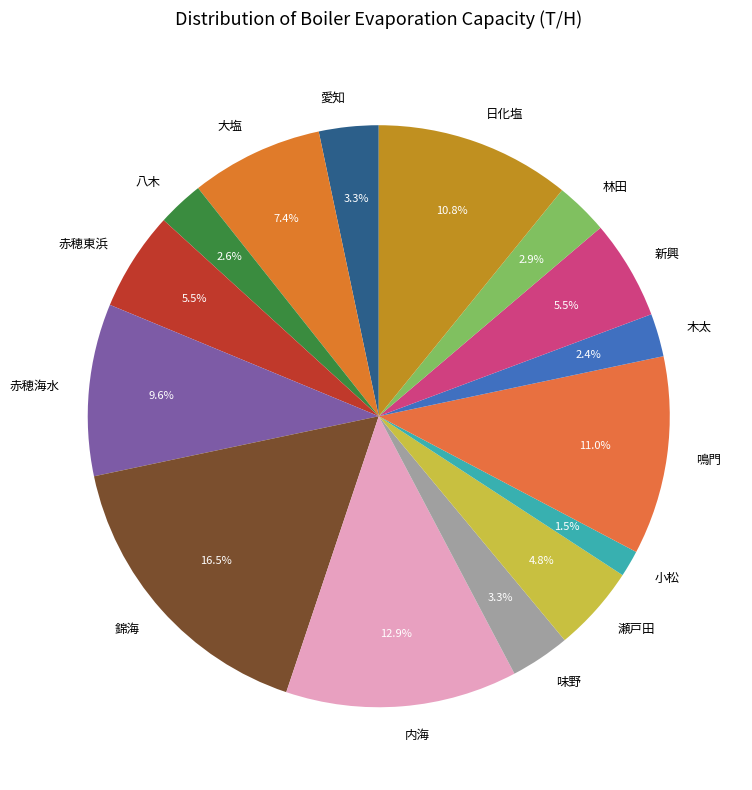

Which slice is the smallest?

小松